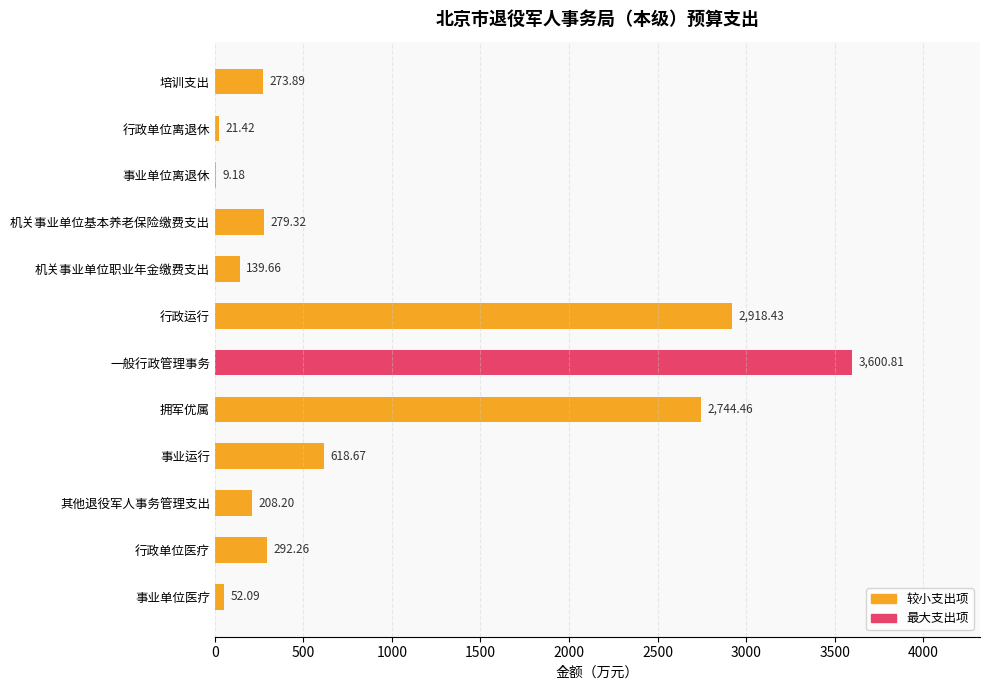

What is the maximum value shown in the chart?

3600.8